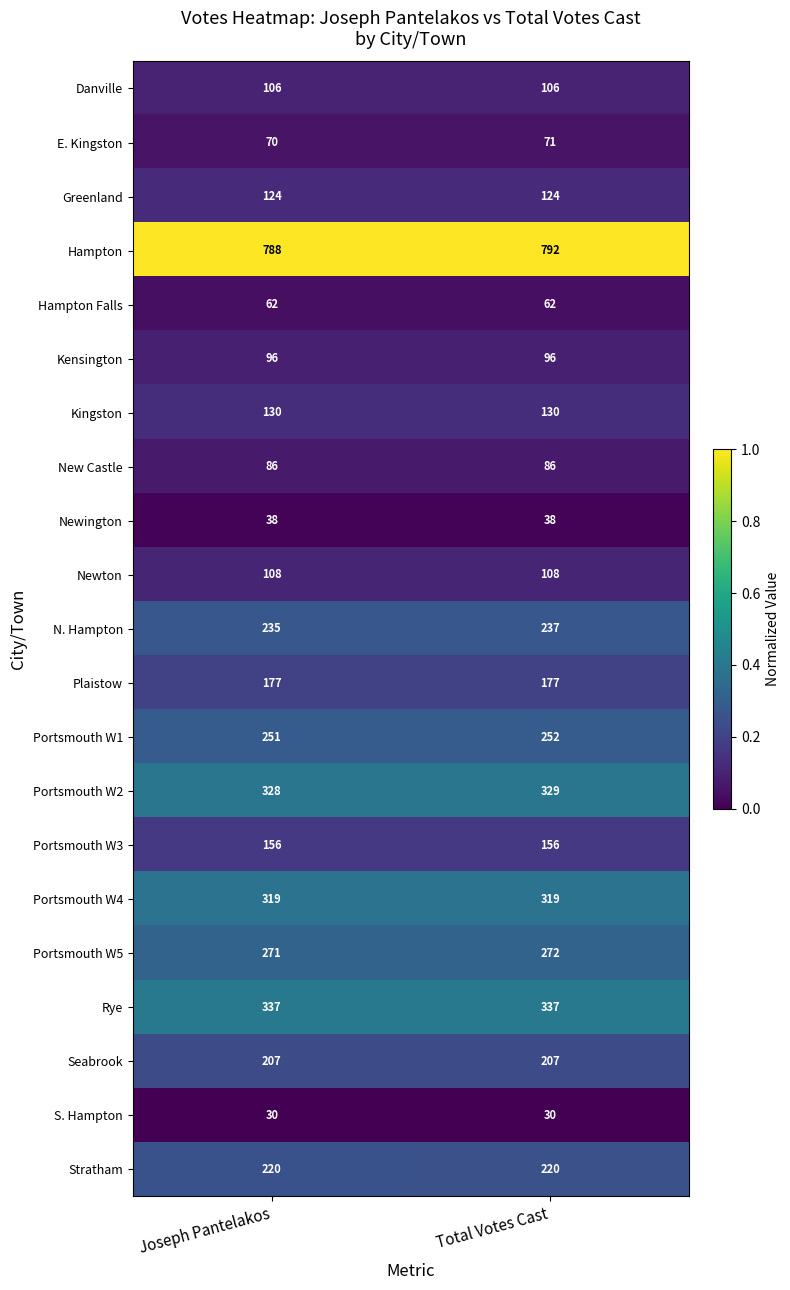

At Joseph Pantelakos, list the series in order from smallest to largest.

S. Hampton, Newington, Hampton Falls, E. Kingston, New Castle, Kensington, Danville, Newton, Greenland, Kingston, Portsmouth W3, Plaistow, Seabrook, Stratham, N. Hampton, Portsmouth W1, Portsmouth W5, Portsmouth W4, Portsmouth W2, Rye, Hampton